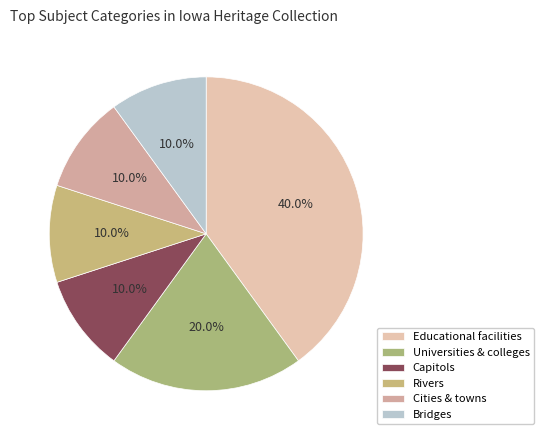

How many slices are in this pie chart?

6